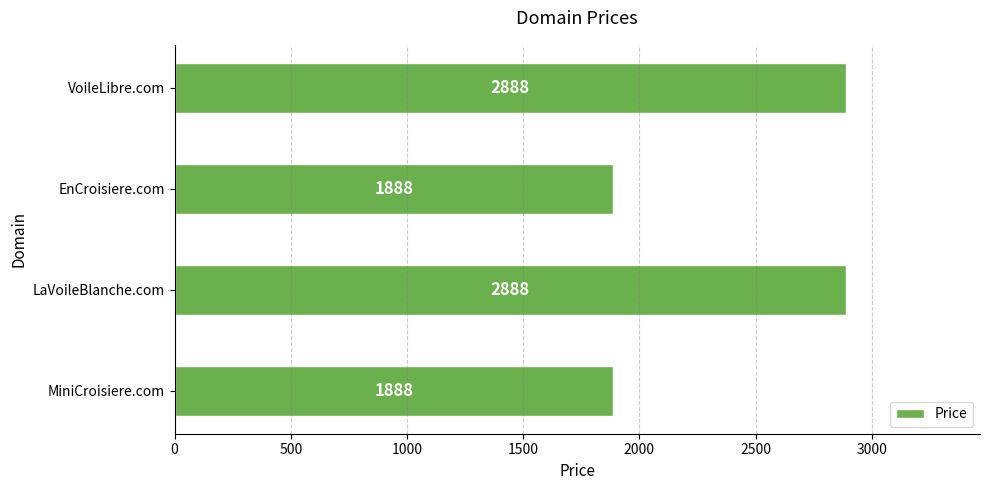

Does the chart contain stacked bars?

No